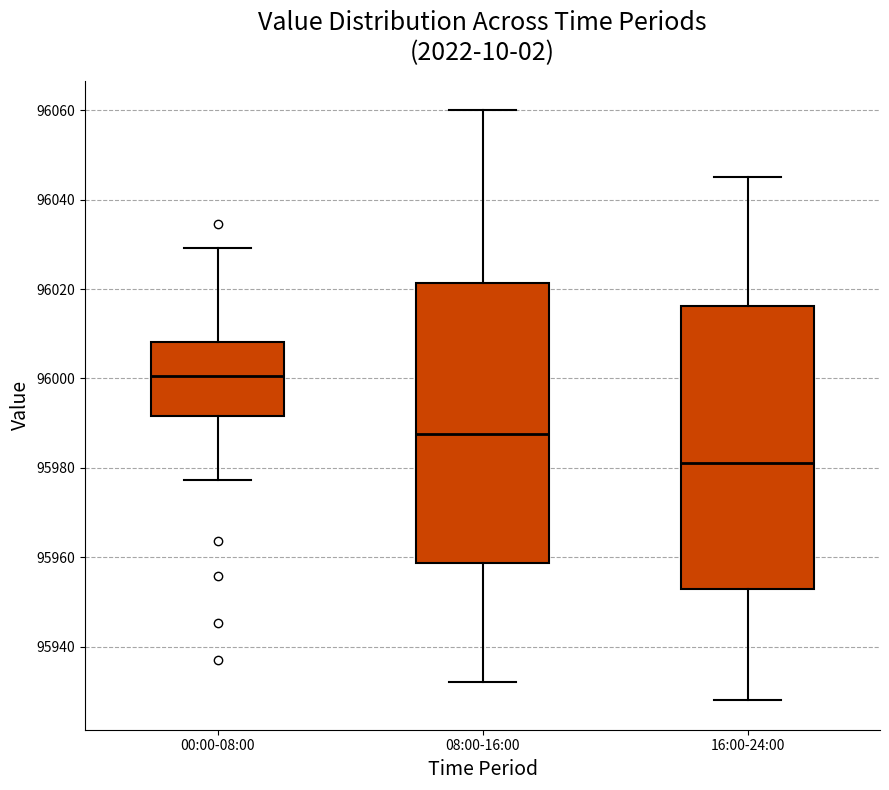

Which box has the highest median line?

00:00-08:00